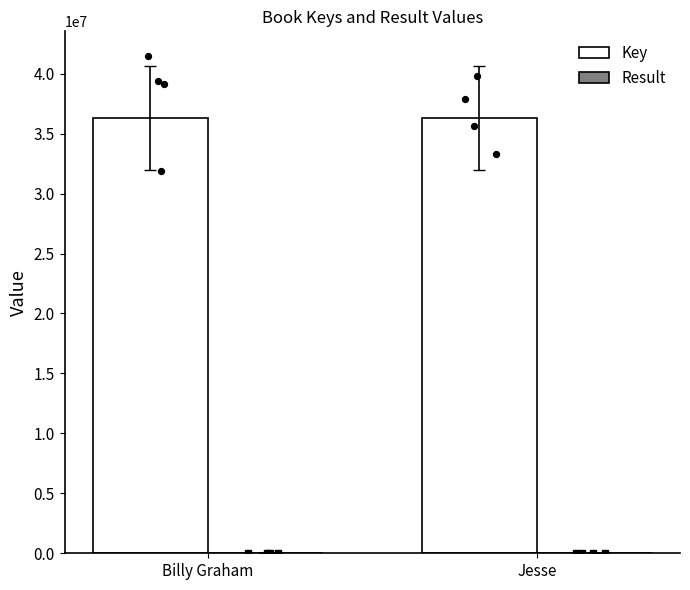

Is the value of Key at Jesse greater than the value of Result at Jesse?

Yes